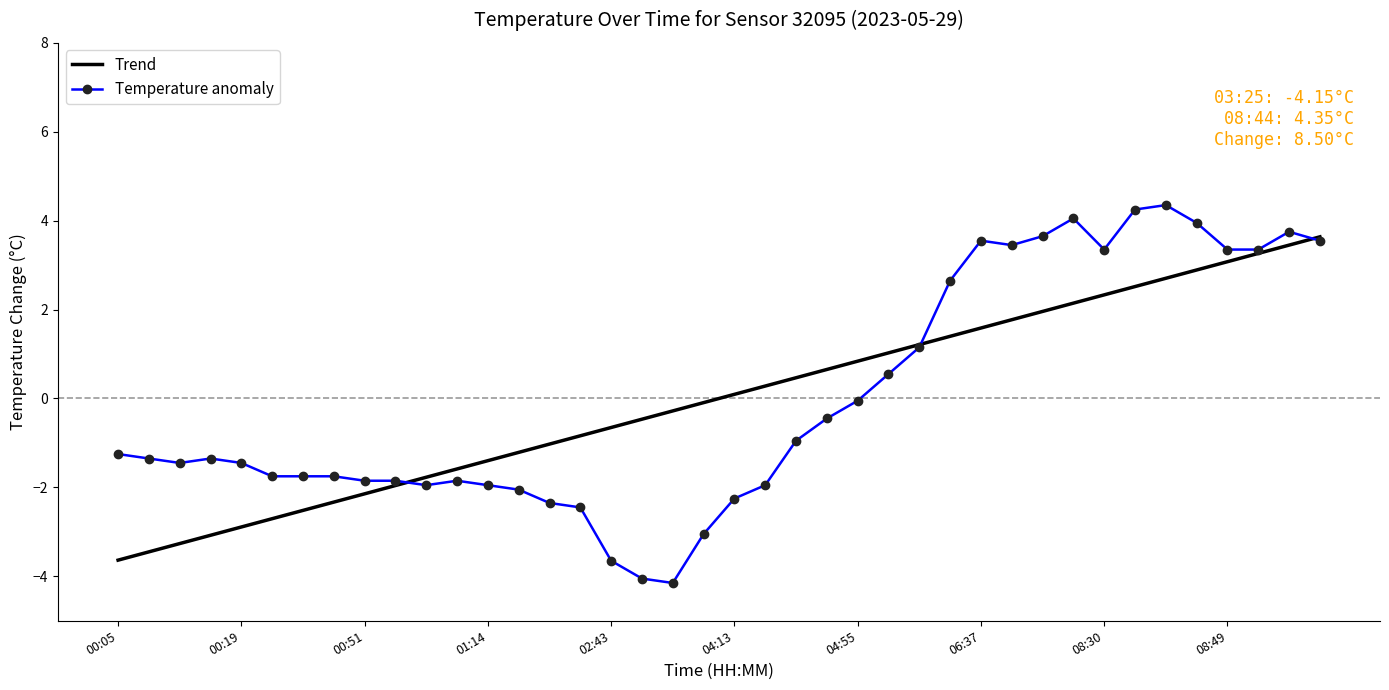

Which series has the widest spread of values?

Temperature anomaly